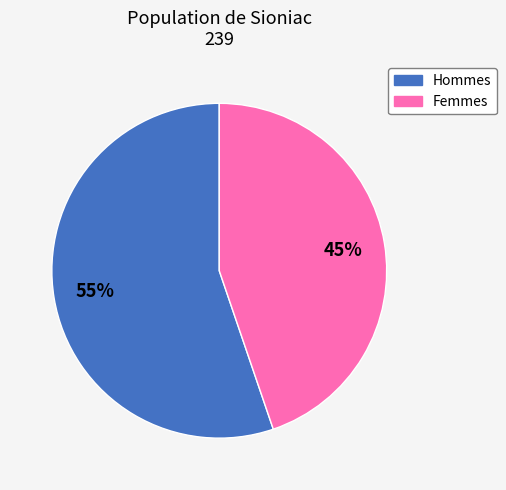

How many segments does this pie chart have?

2